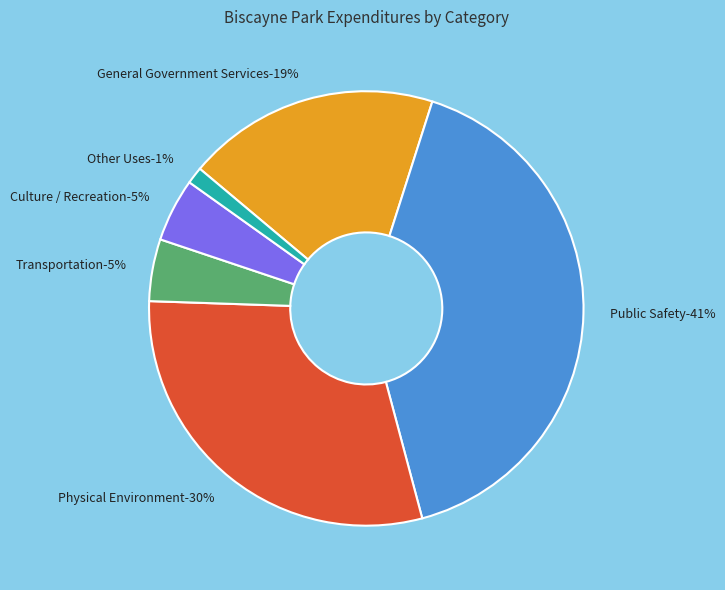

Does any single category account for the majority?

No